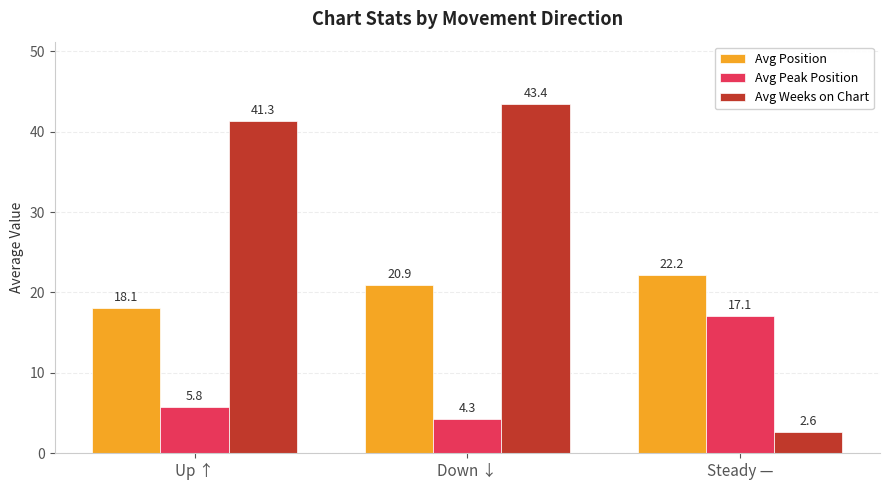

Reading left to right, list all the values displayed in this chart.

Avg Position: 18.1	20.9	22.2
Avg Peak Position: 5.8	4.3	17.1
Avg Weeks on Chart: 41.3	43.4	2.6